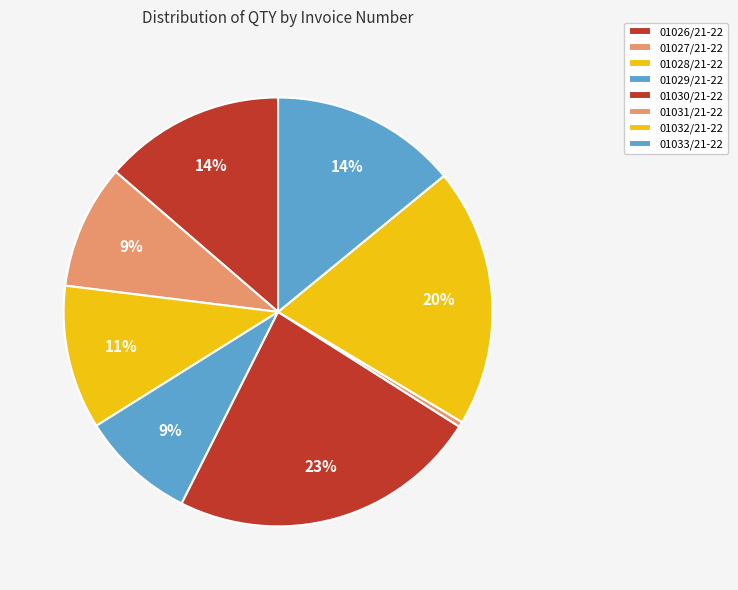

How many segments does this pie chart have?

8